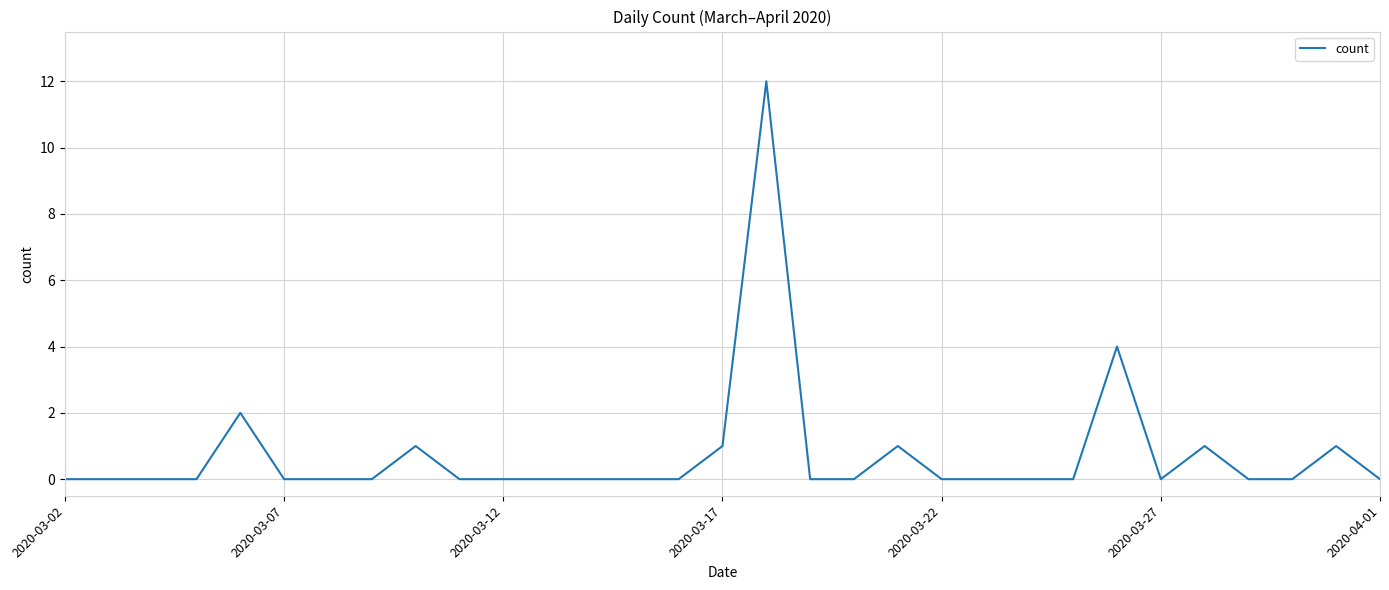

How many series are shown in this chart?

1